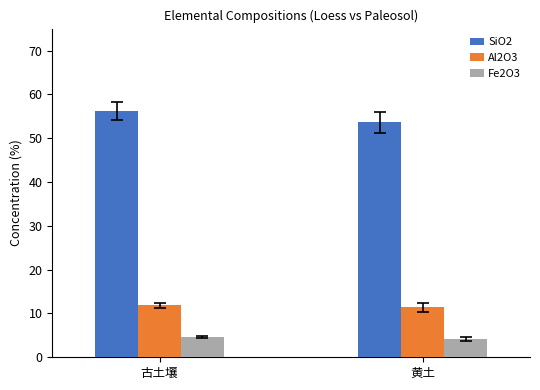

What is the label of the 2nd bar from the left?

黄土